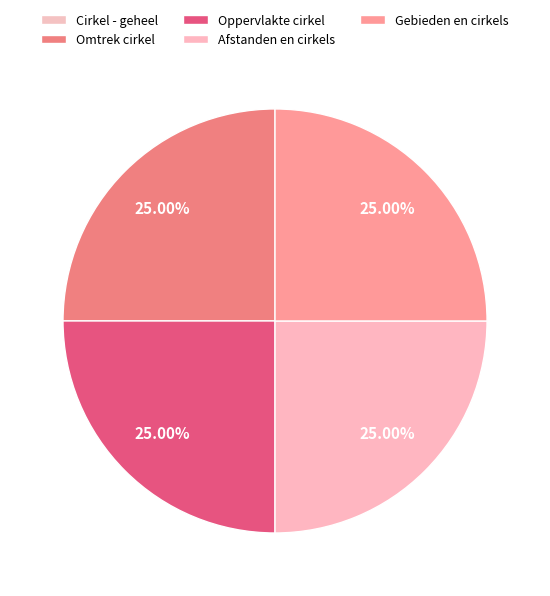

How many slices are in this pie chart?

5